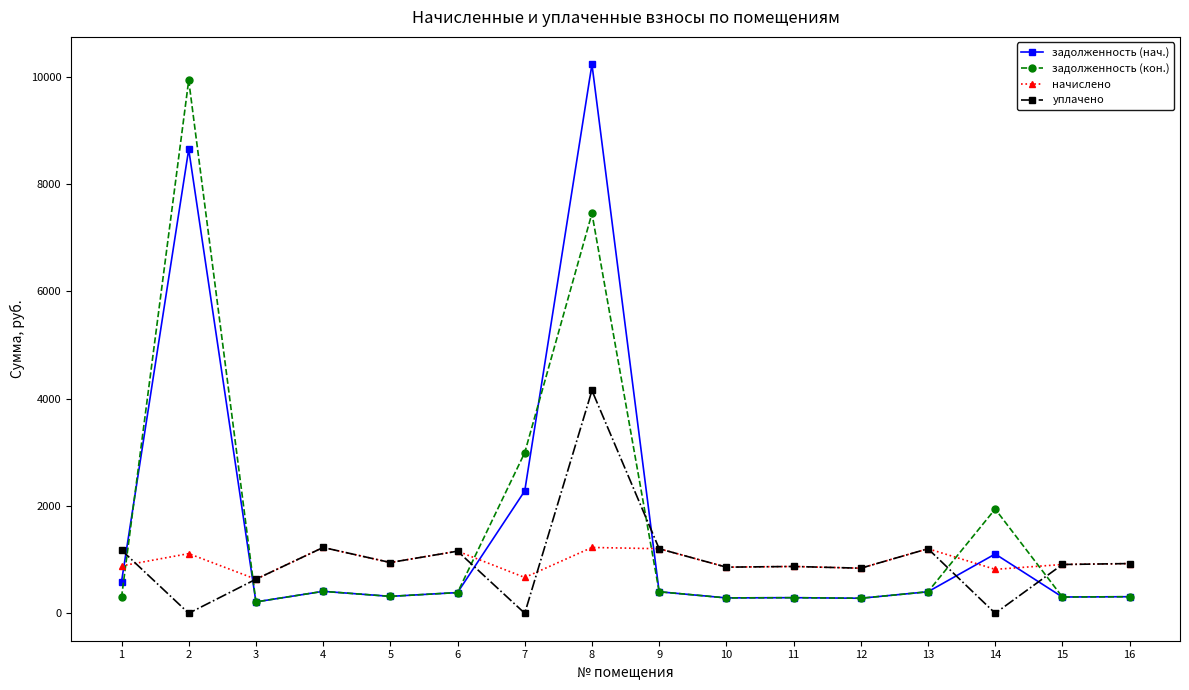

Where do начислено and задолженность (кон.) first cross each other?

1 and 2